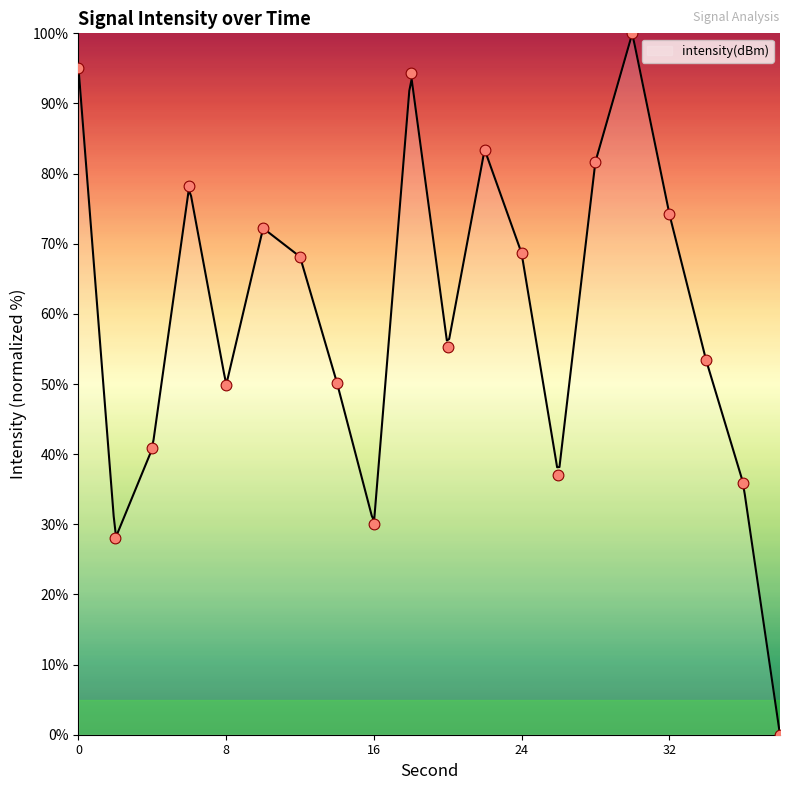

What is the change in value from 10 to 38?

-72.2